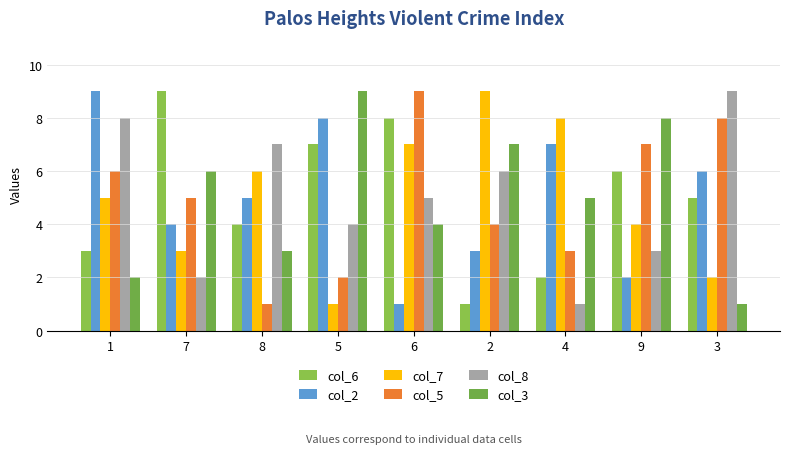

At which label is col_2 closest to 5?

8